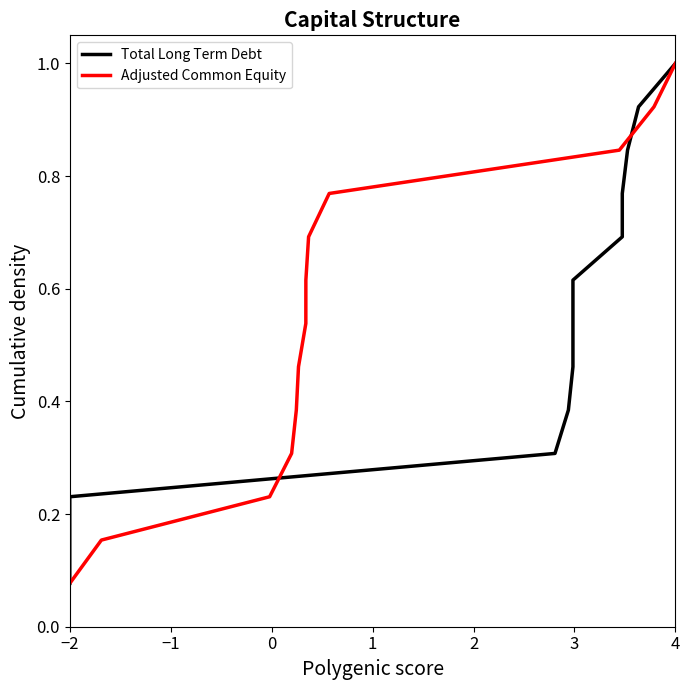

Does the chart have visible grid lines?

No